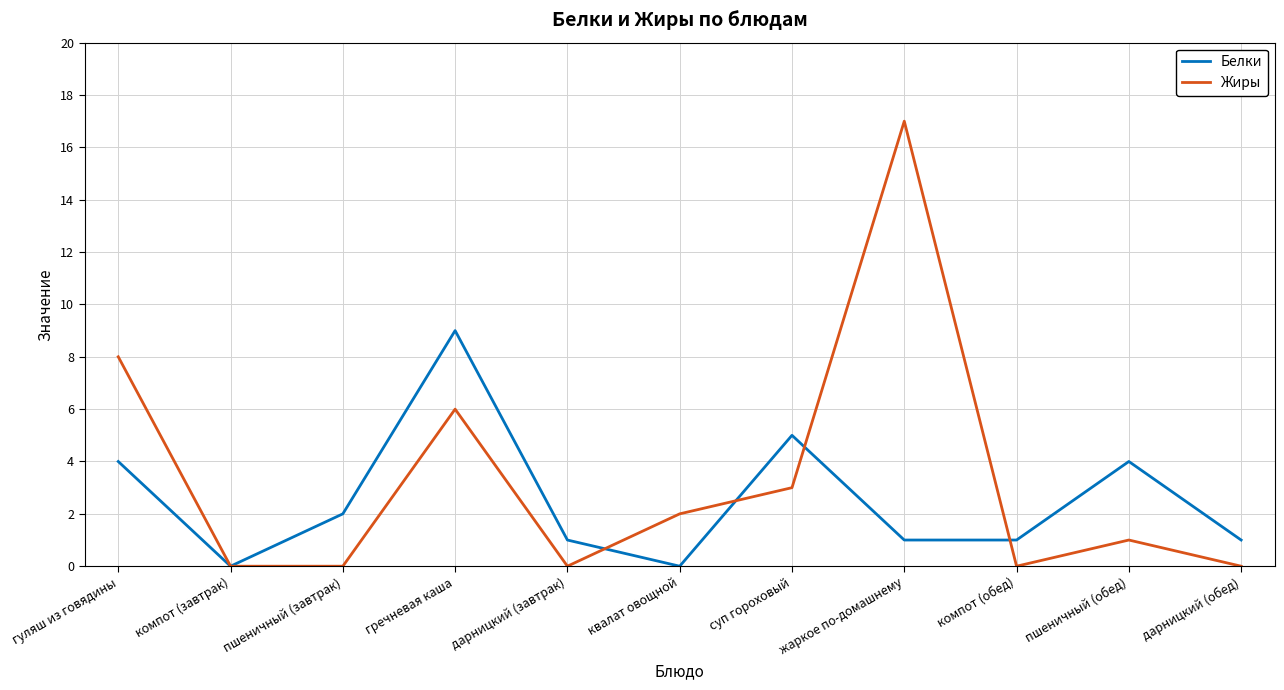

What is the total value across all series at компот (обед)?

1